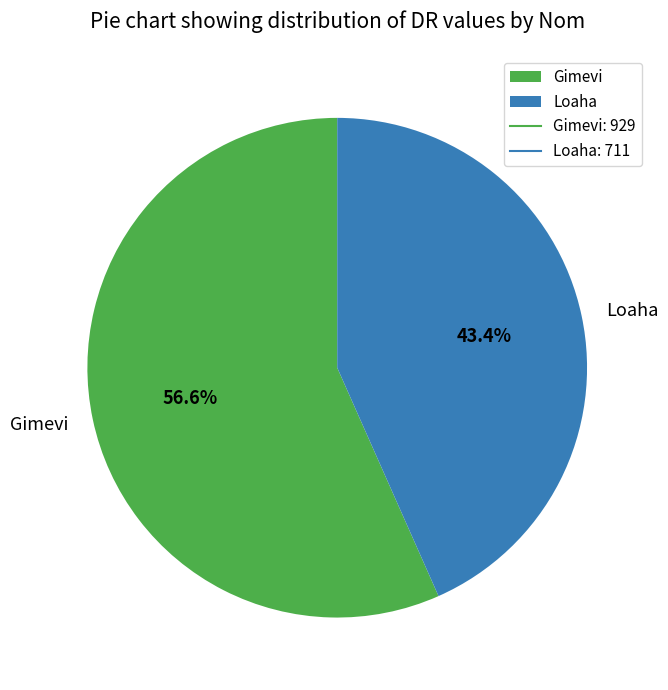

Do Gimevi and Loaha together represent more than half of the pie?

Yes